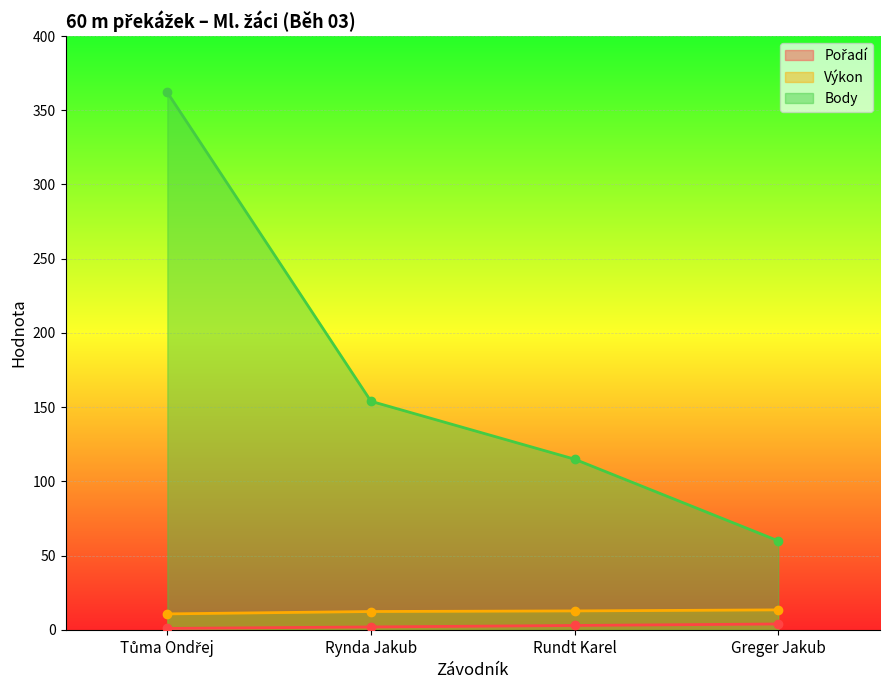

The value of Výkon at Greger Jakub is 13.5. True or false?

True